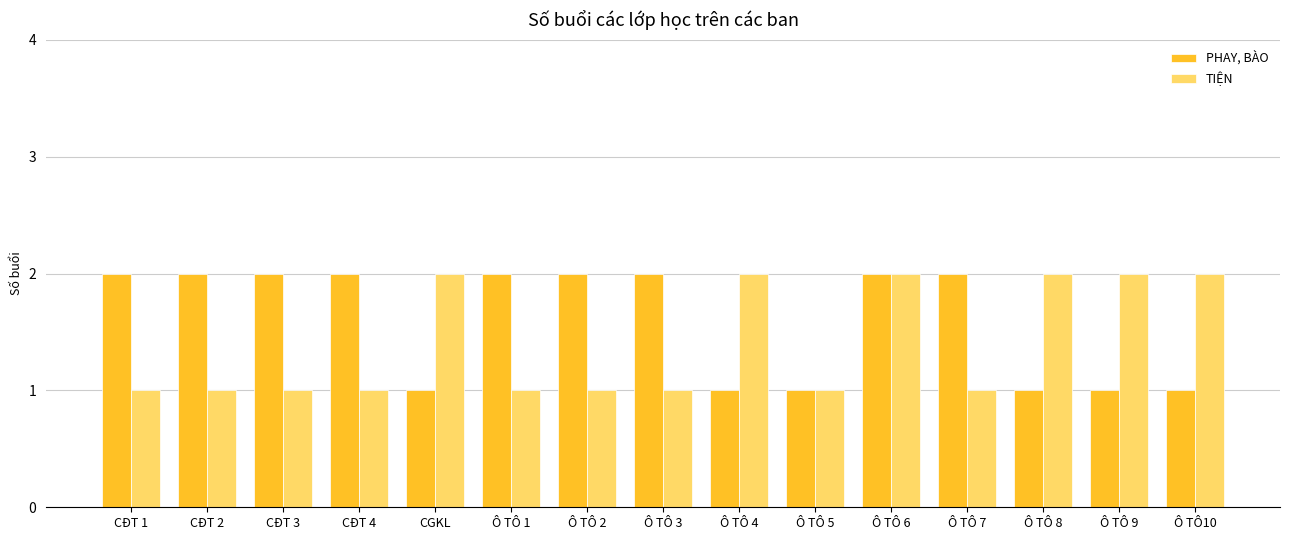

List the series in order of their overall mean, highest first.

PHAY, BÀO, TIỆN